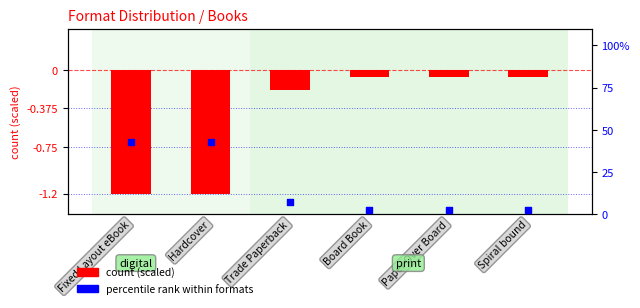

Which series contains the highest Y value?

% of total